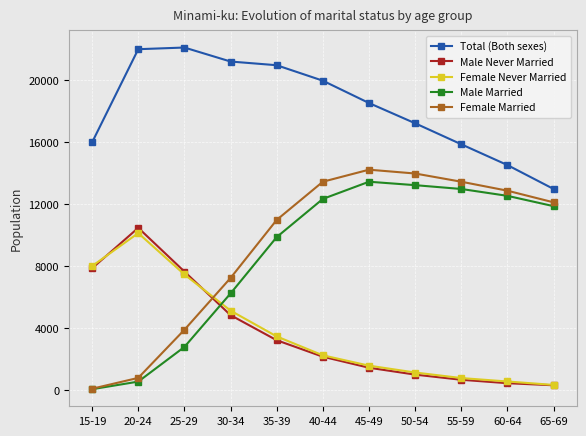

What is the label of the 9th point from the left?

55-59